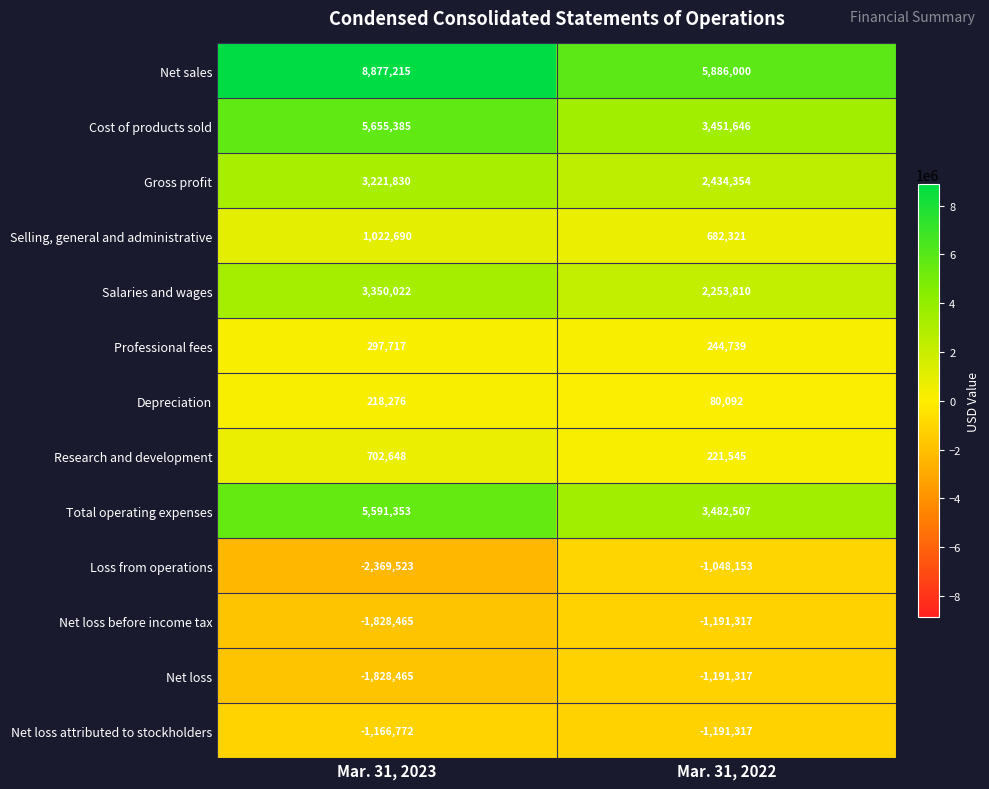

What is the greatest value displayed?

8877215